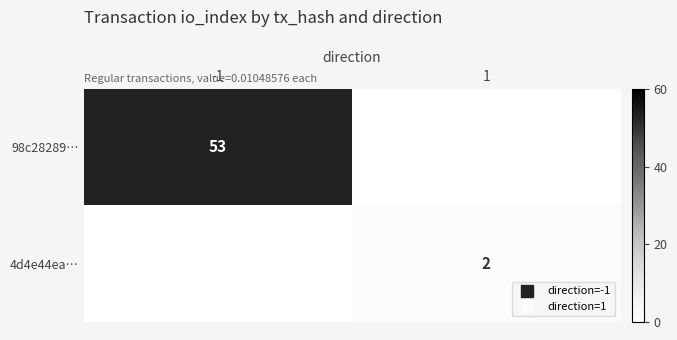

How many categories are shown in the chart?

2